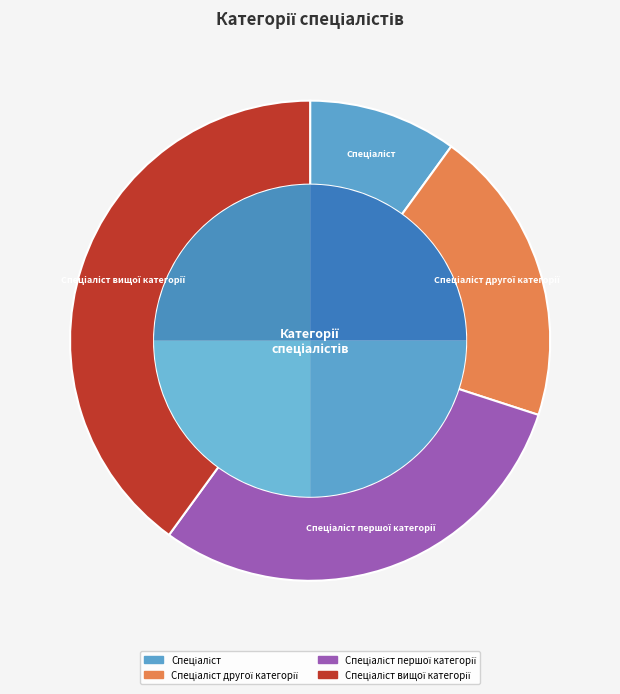

Which category has the biggest portion of the pie?

Спеціаліст вищої категорії